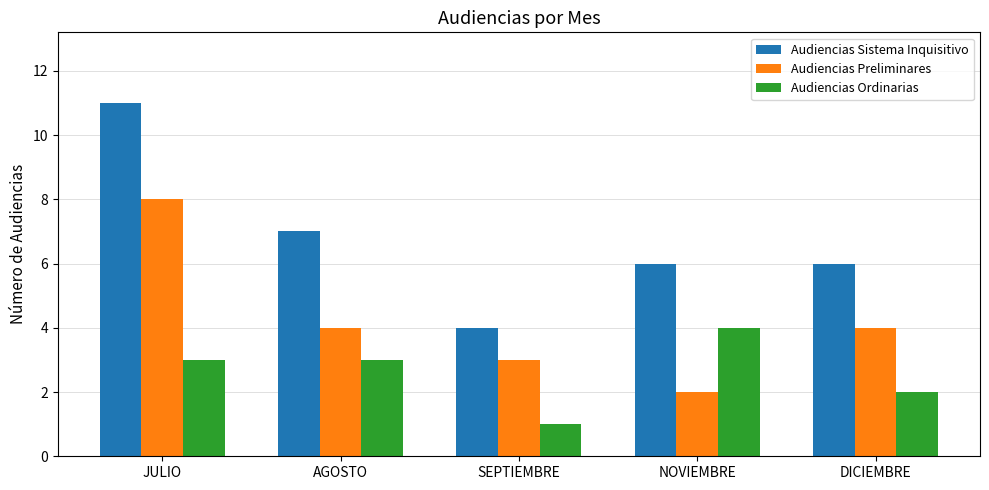

What is the value of the Audiencias Preliminares bar at the 2nd from the left?

4